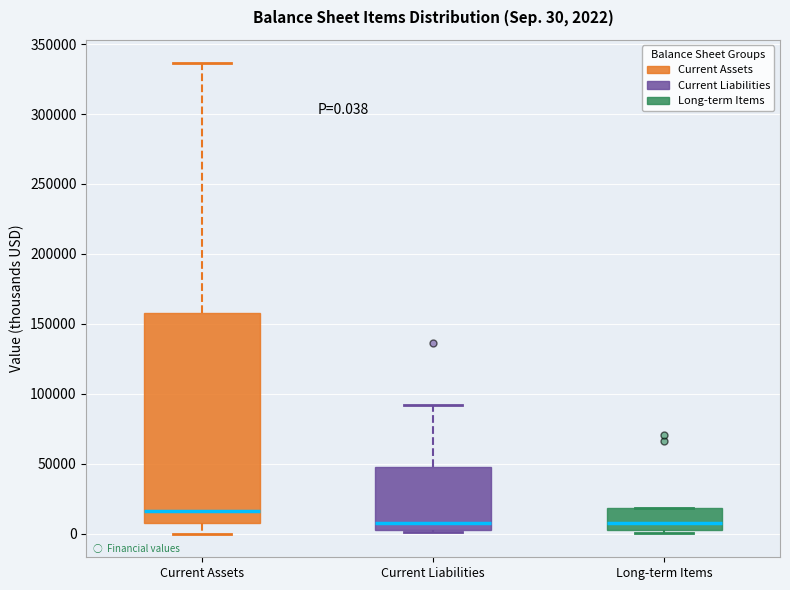

Which box is the tallest, from its lower edge to its upper edge?

Current Assets